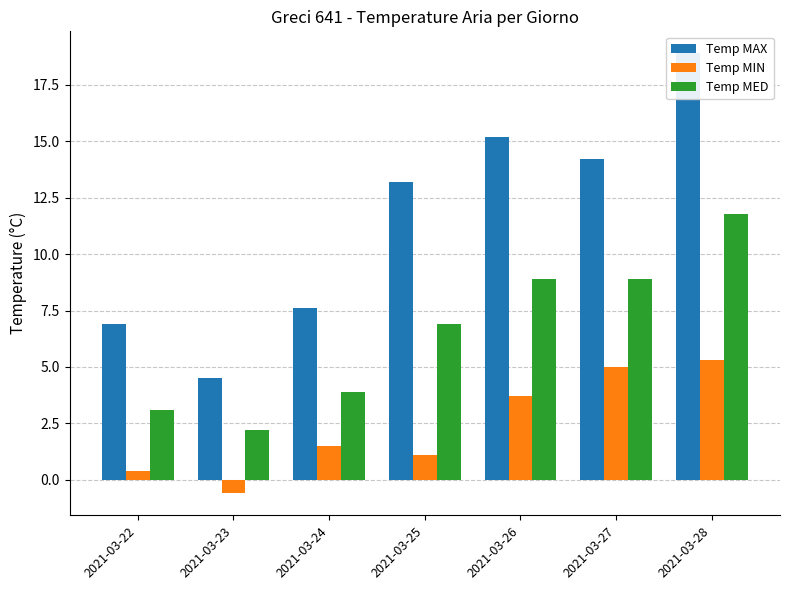

Reading left to right, what are all the values shown in this chart?

Temp MAX: 6.9	4.5	7.6	13.2	15.2	14.2	18.9
Temp MIN: 0.4	-0.6	1.5	1.1	3.7	5.0	5.3
Temp MED: 3.1	2.2	3.9	6.9	8.9	8.9	11.8